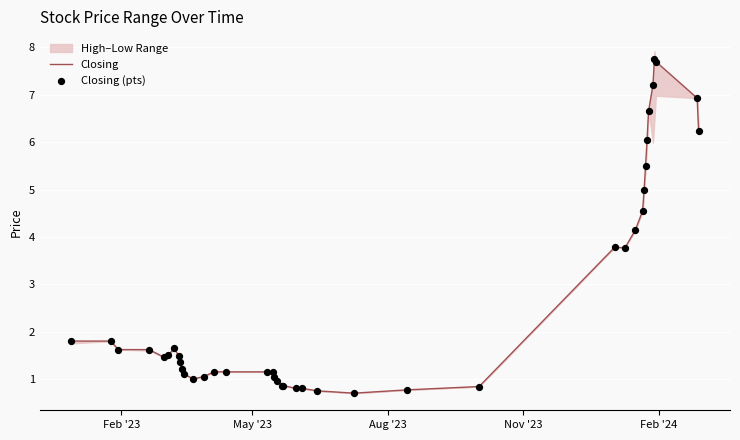

Which series has the largest total across all categories?

Closing